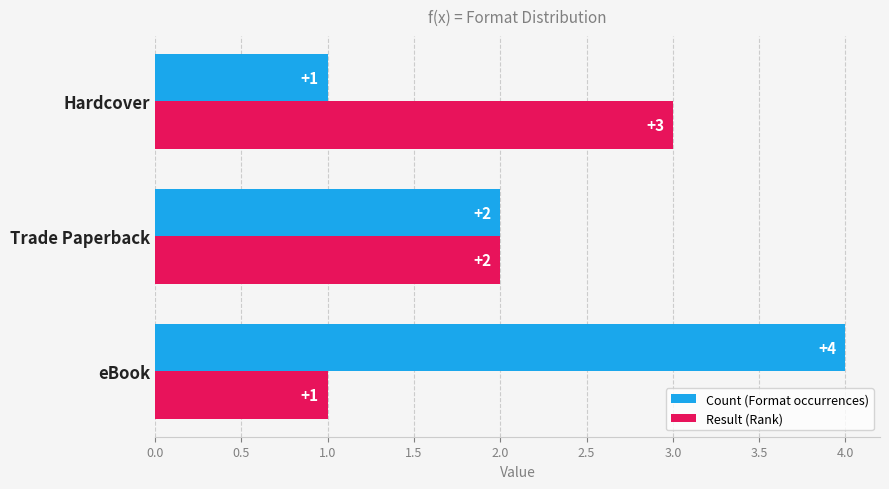

How many Result (Rank) values are between 1 and 3?

3